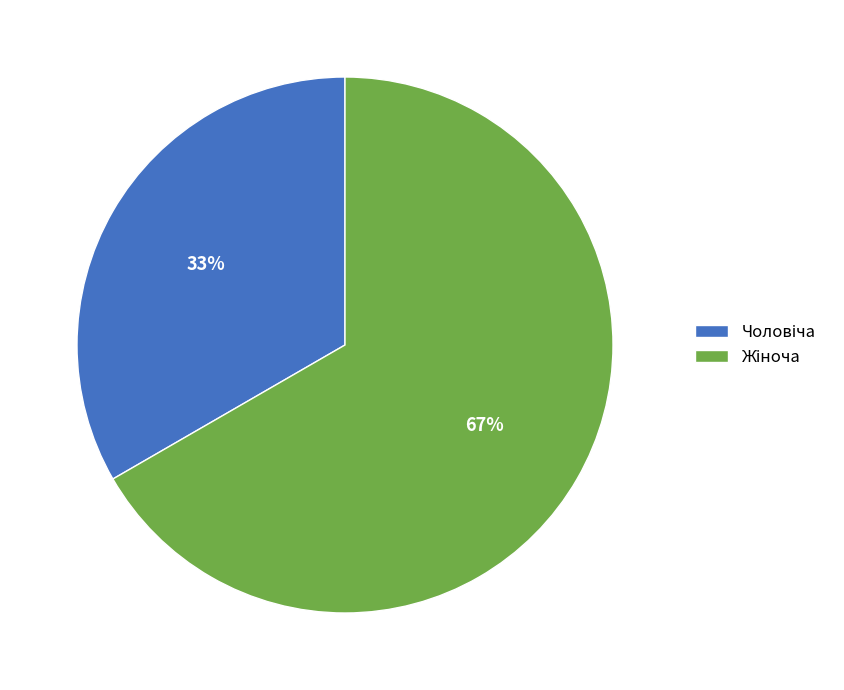

How many segments does this pie chart have?

2